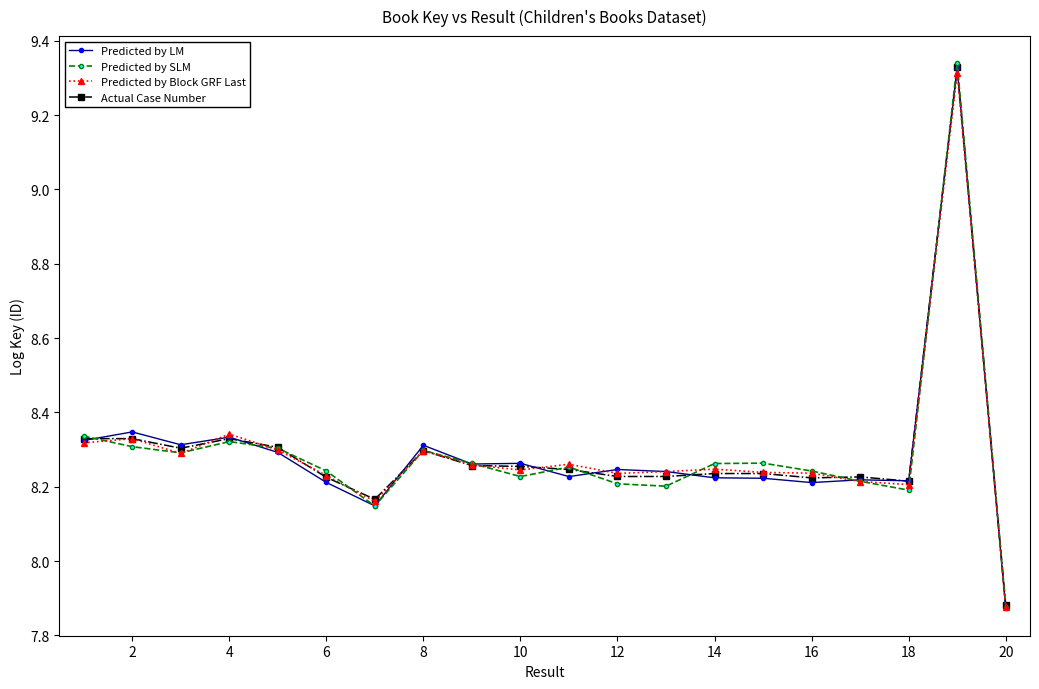

True or false: Actual Case Number has more than 0 points higher than both neighbors.

True